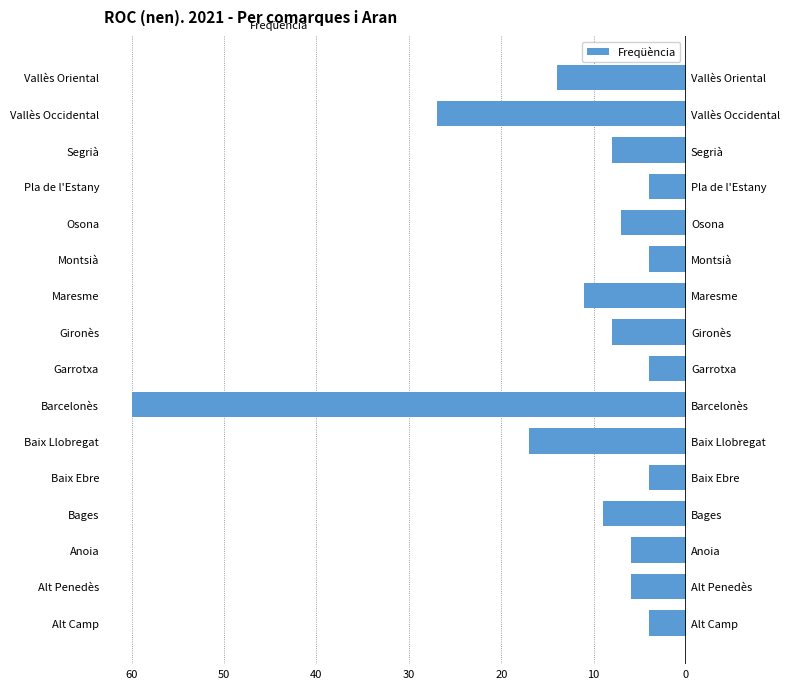

Reading left to right, transcribe all the data shown in this chart.

-4	-6	-6	-9	-4	-17	-60	-4	-8	-11	-4	-7	-4	-8	-27	-14